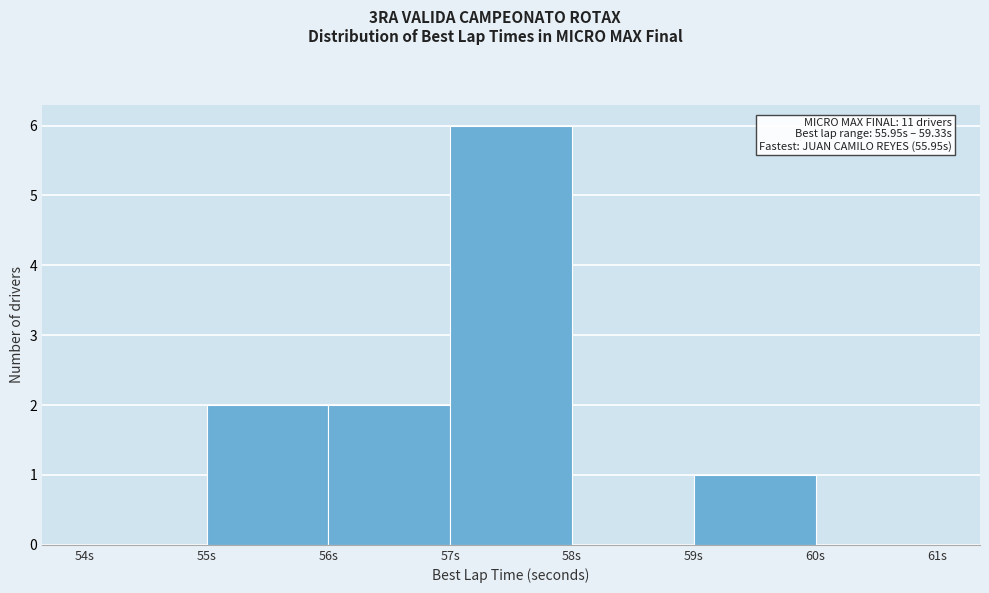

Over which range of the x-axis is the bar tallest?

57 to 58